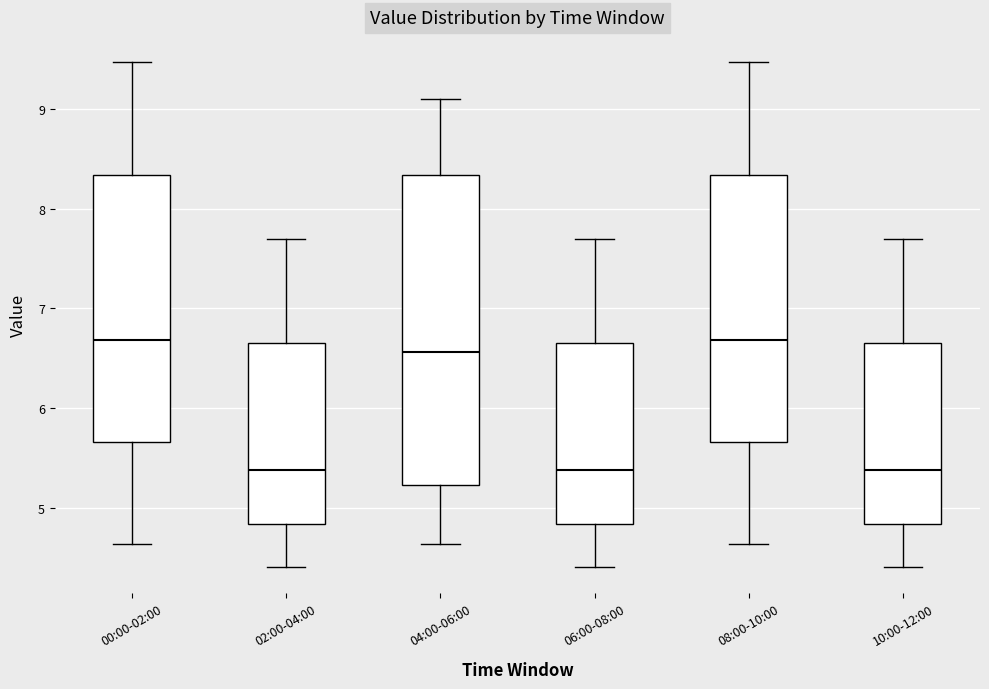

Reading left to right, read every box against the y-axis: the position of its median line, the range the box covers, and the ends of its whiskers. The values are not printed on the chart, so give them approximately, as read against the axis.

00:00-02:00: median 6.7, box 5.7 to 8.3, whiskers 4.6 to 9.5
02:00-04:00: median 5.4, box 4.8 to 6.7, whiskers 4.4 to 7.7
04:00-06:00: median 6.6, box 5.2 to 8.3, whiskers 4.6 to 9.1
06:00-08:00: median 5.4, box 4.8 to 6.7, whiskers 4.4 to 7.7
08:00-10:00: median 6.7, box 5.7 to 8.3, whiskers 4.6 to 9.5
10:00-12:00: median 5.4, box 4.8 to 6.7, whiskers 4.4 to 7.7